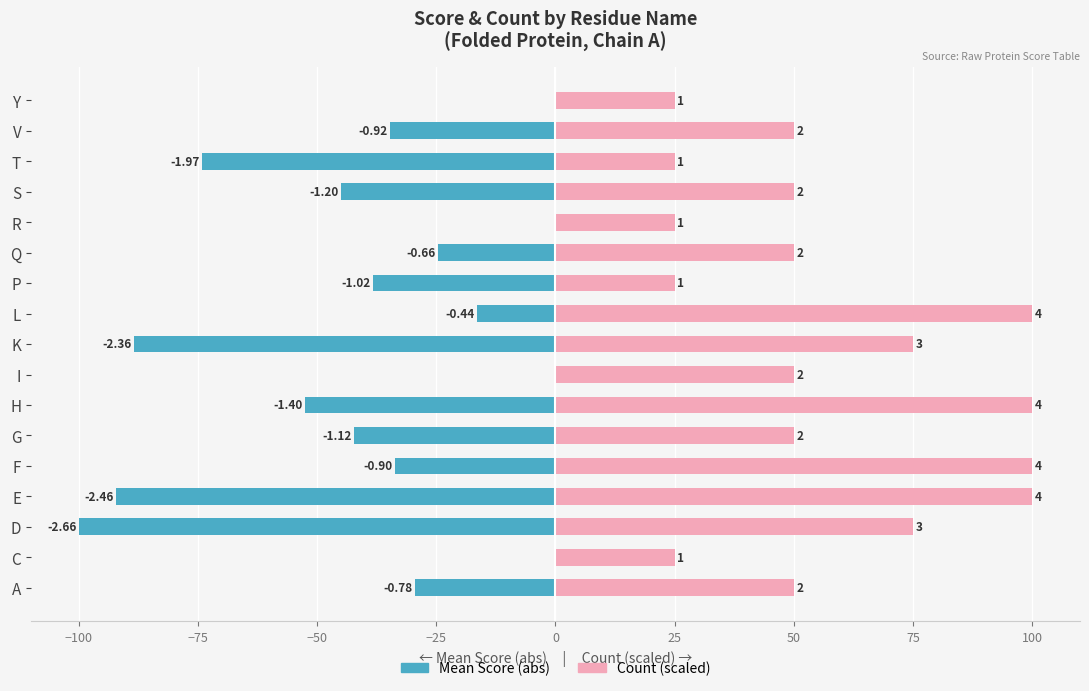

Is the value of Mean Score (neg) at R greater than the value of Count (scaled) at F?

No